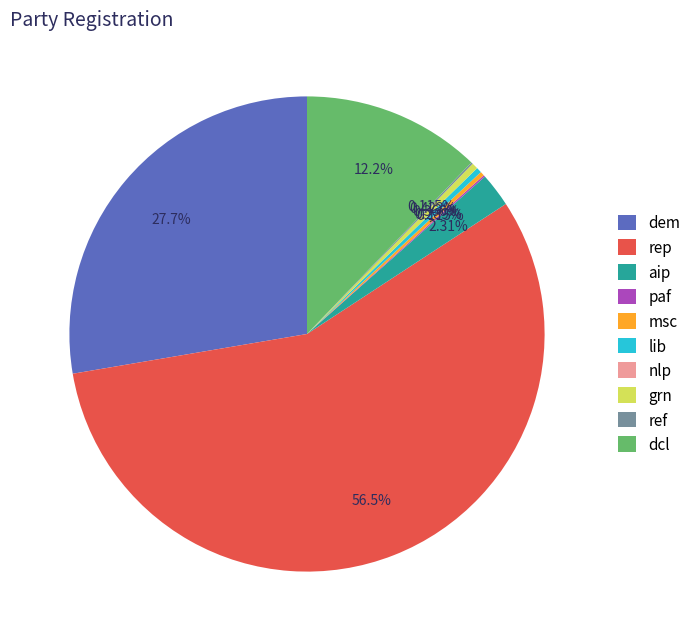

Combined, do grn and rep account for over 50%?

Yes